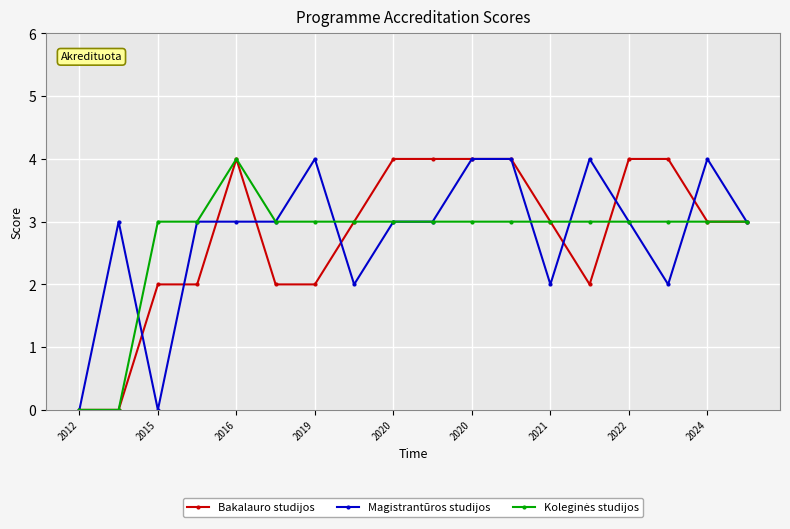

At how many categories does at least one series exceed 1?

17